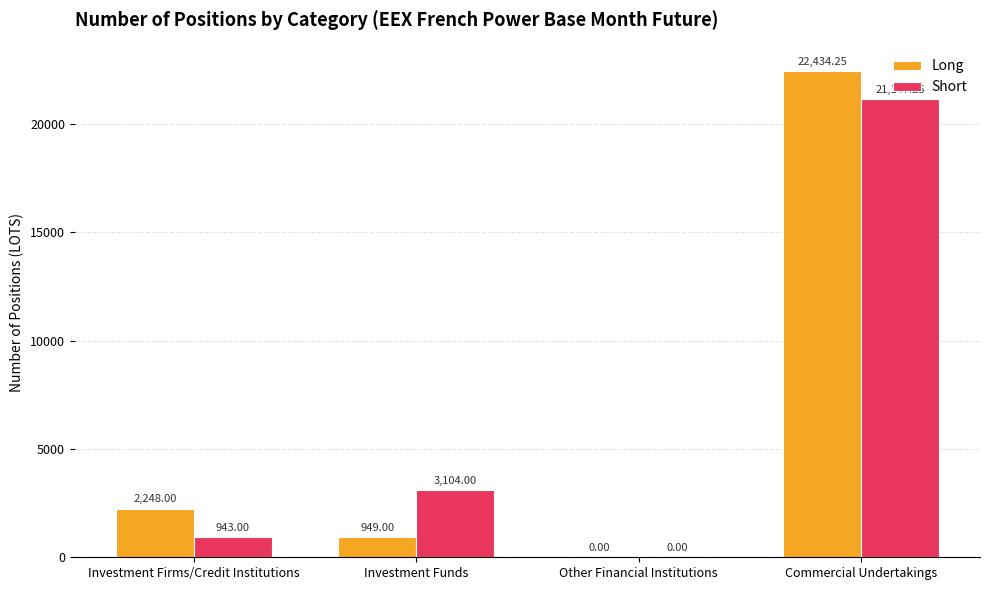

At which label is Long closest to 11217?

Investment Firms/Credit Institutions